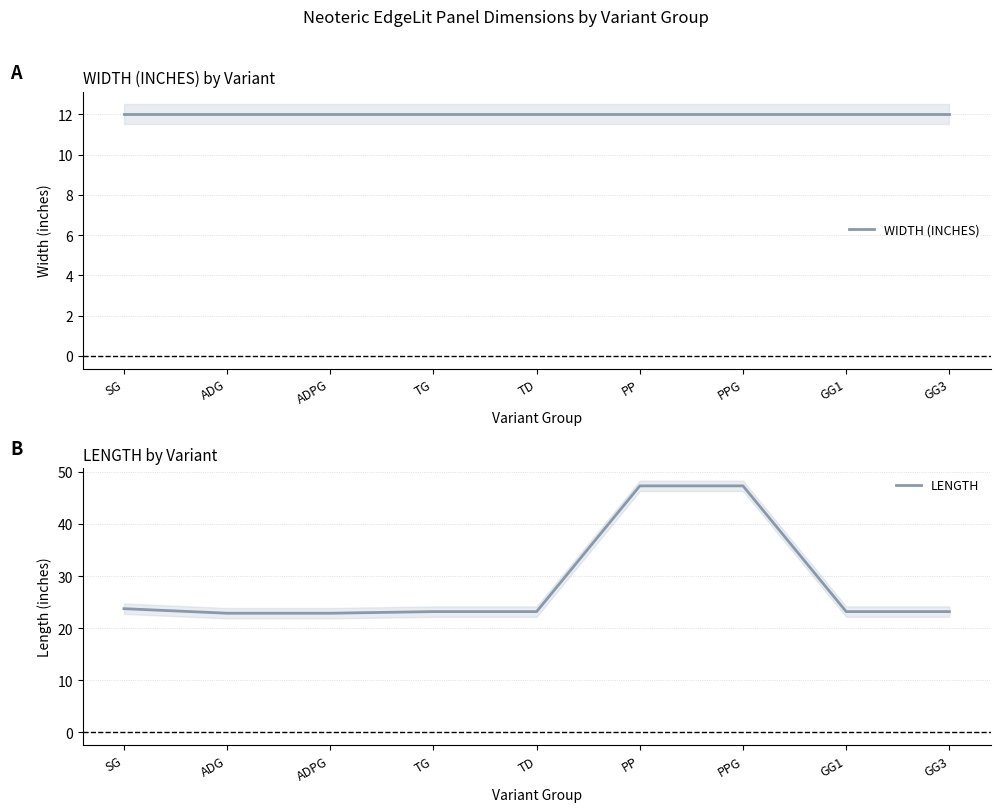

At which label does LENGTH reach its minimum?

ADG